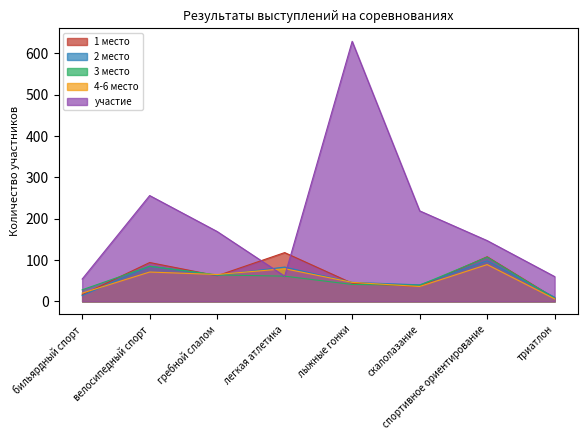

What is the sum of all 1 место values?

486